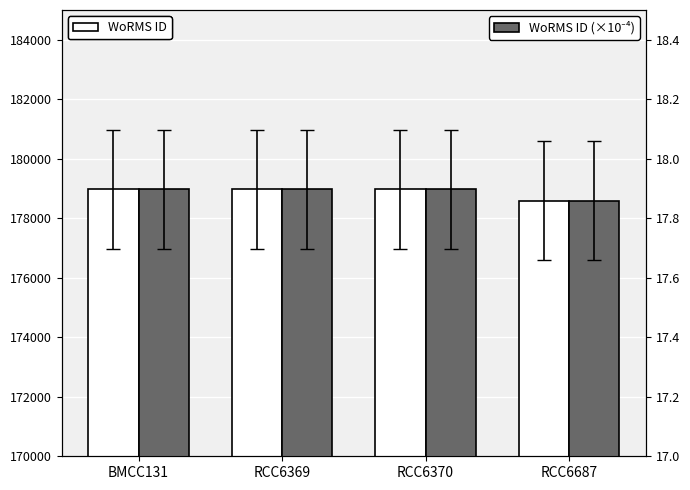

Reading left to right, list all the values displayed in this chart.

WoRMS ID: BMCC131=178972.0	RCC6369=178972.0	RCC6370=178972.0	RCC6687=178590.0
WoRMS ID (×10⁻⁴): BMCC131=17.9	RCC6369=17.9	RCC6370=17.9	RCC6687=17.9